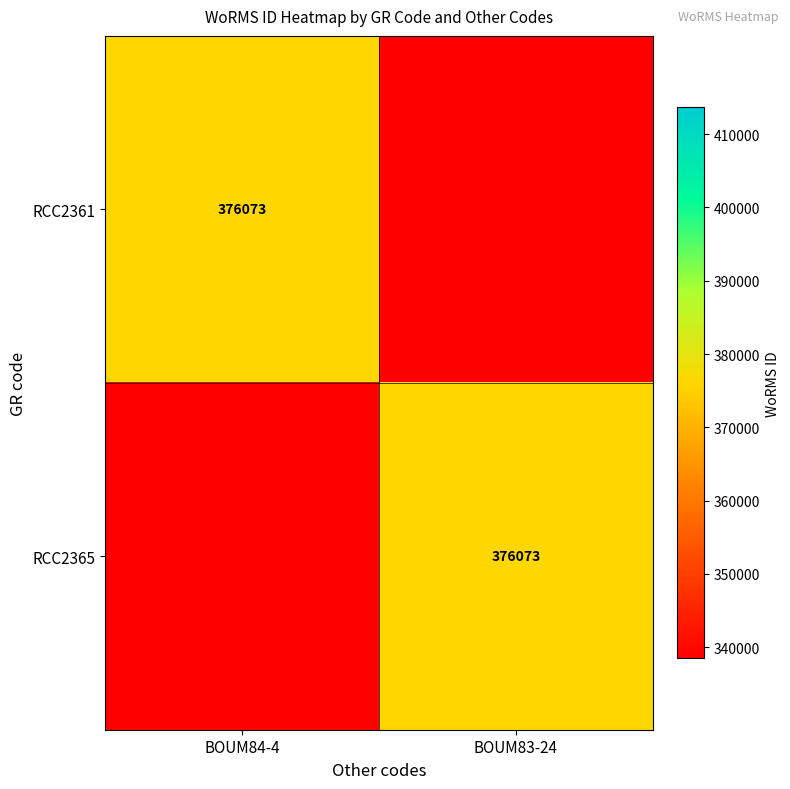

At how many categories does at least one series exceed 101334?

2